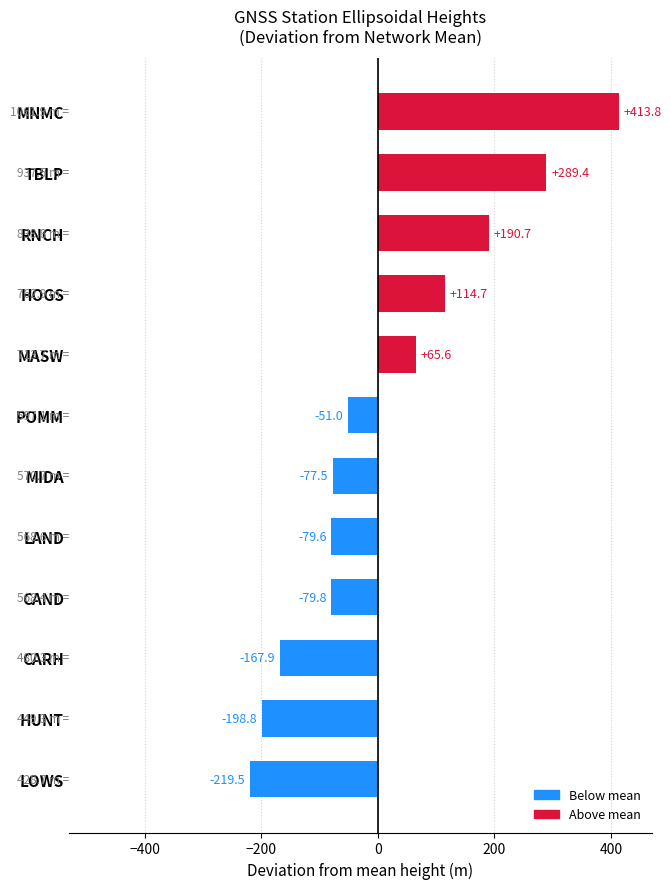

What is the difference between the maximum and minimum values?

633.3